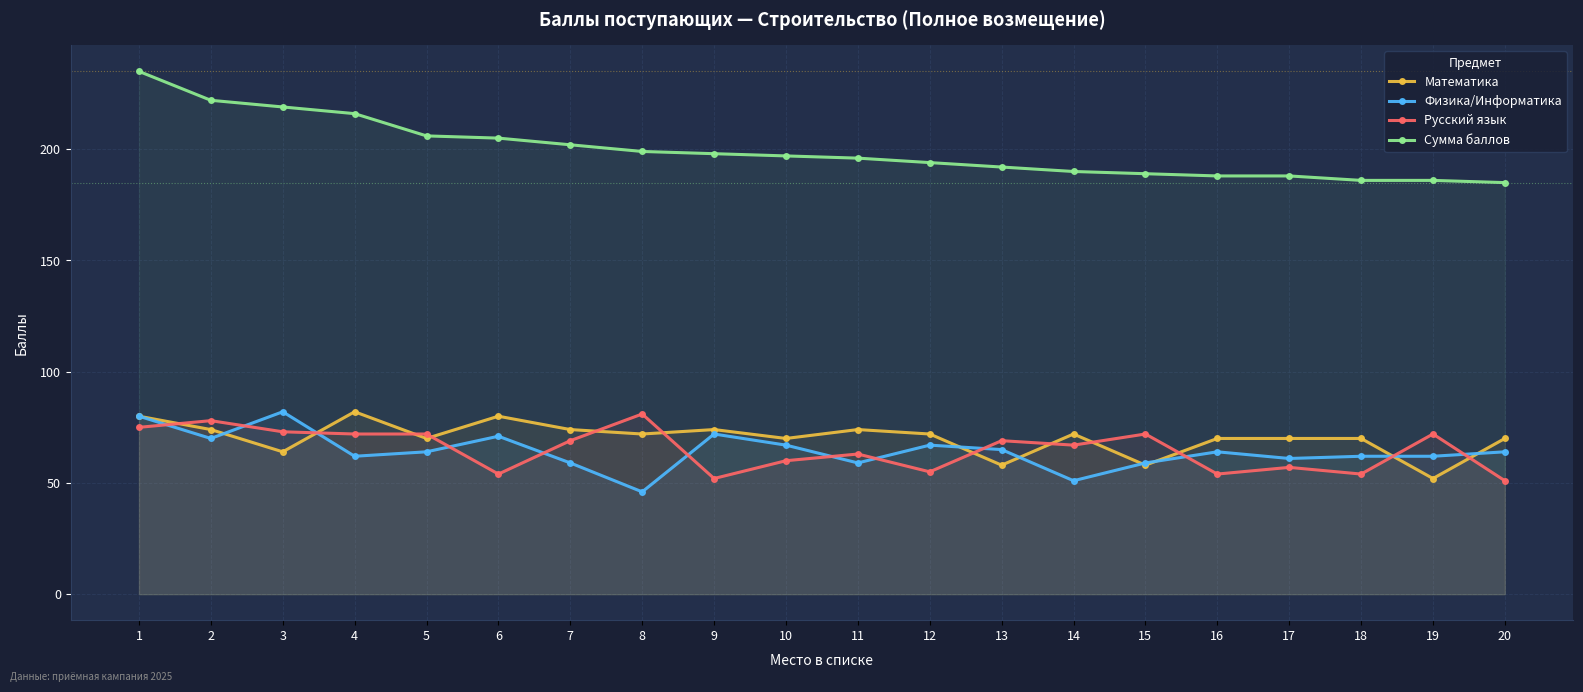

What is the average value of the Сумма баллов series?

200